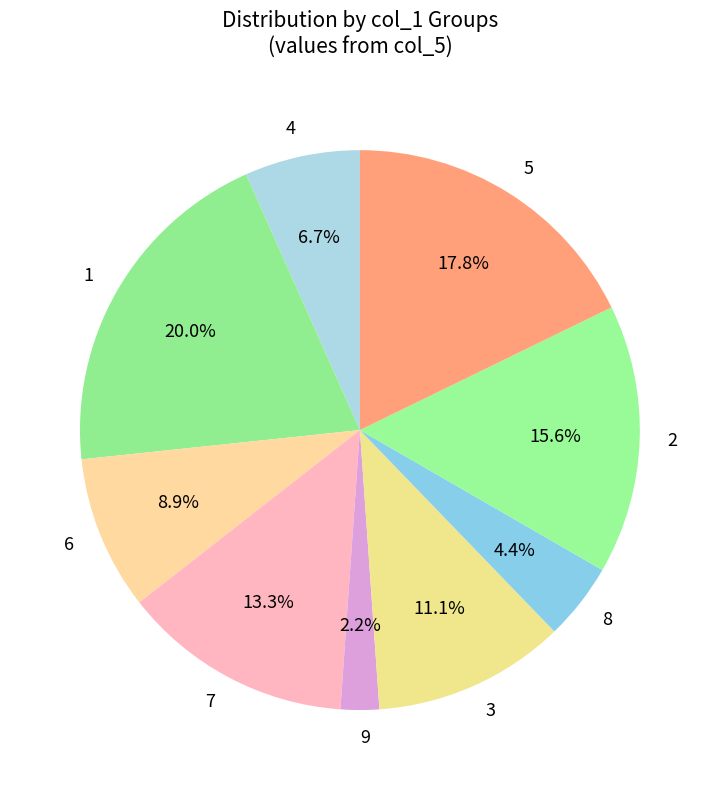

Does 5 represent more than half of the total?

No